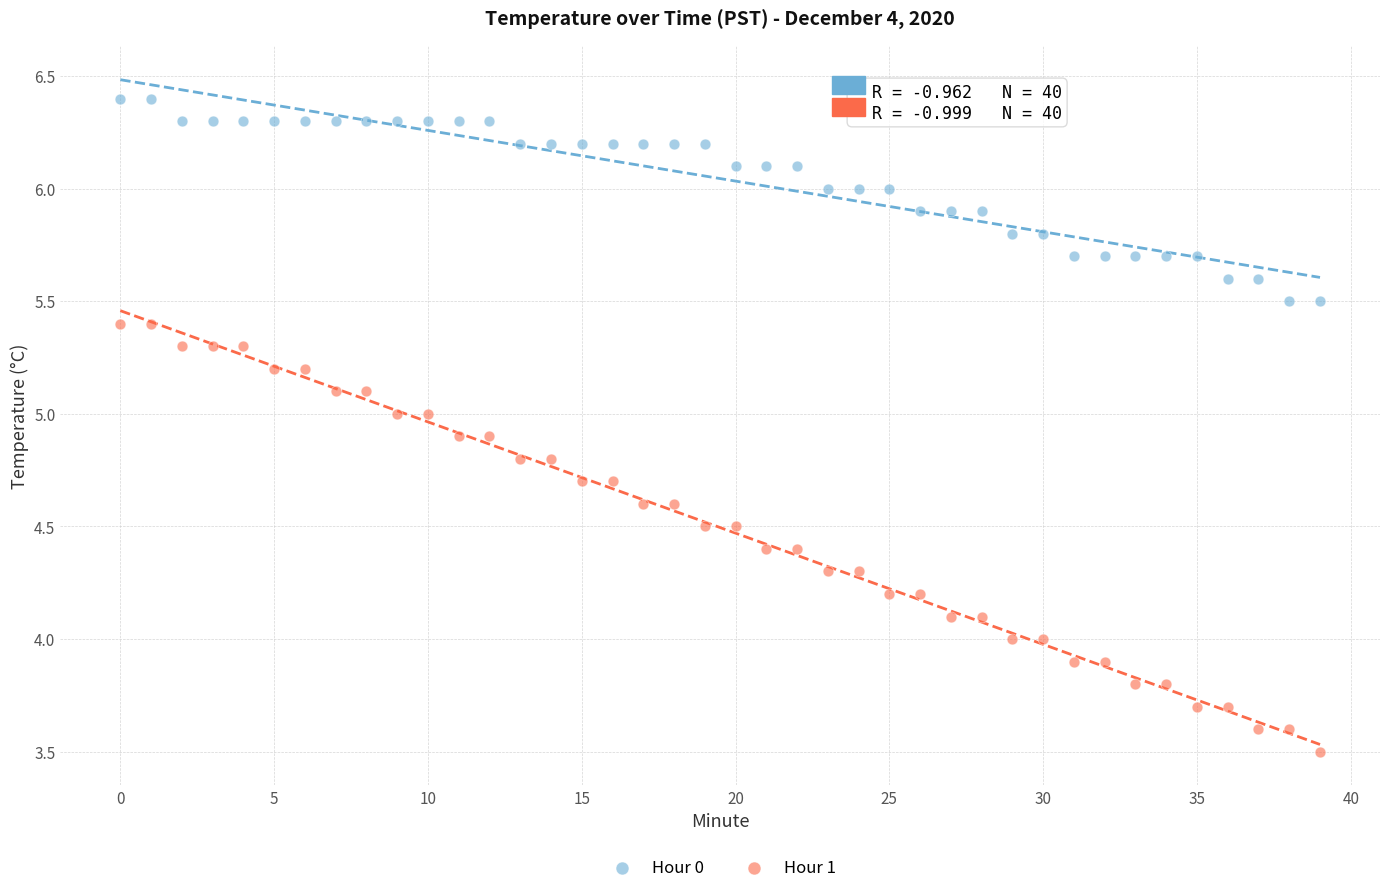

Which series has the widest spread of Y values?

Hour 1